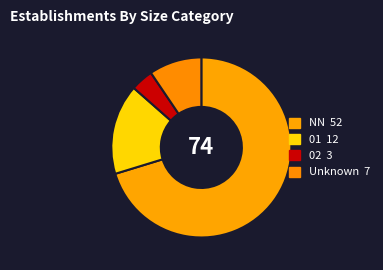

What is the smallest slice in the pie chart?

02